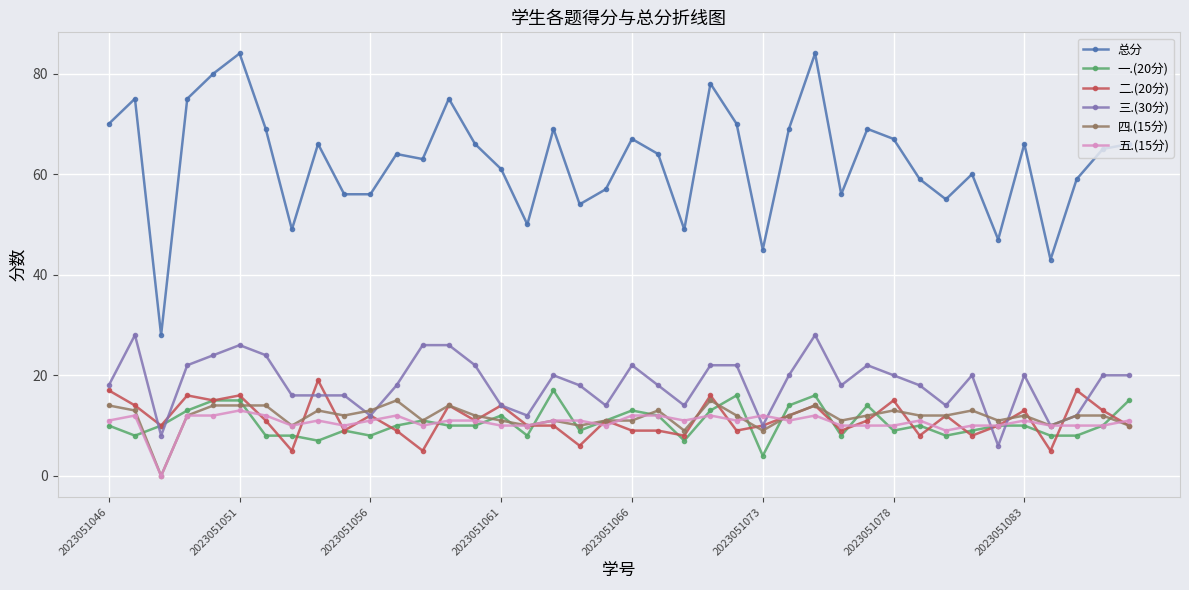

True or false: 二.(20分) and 总分 cross at least once.

False